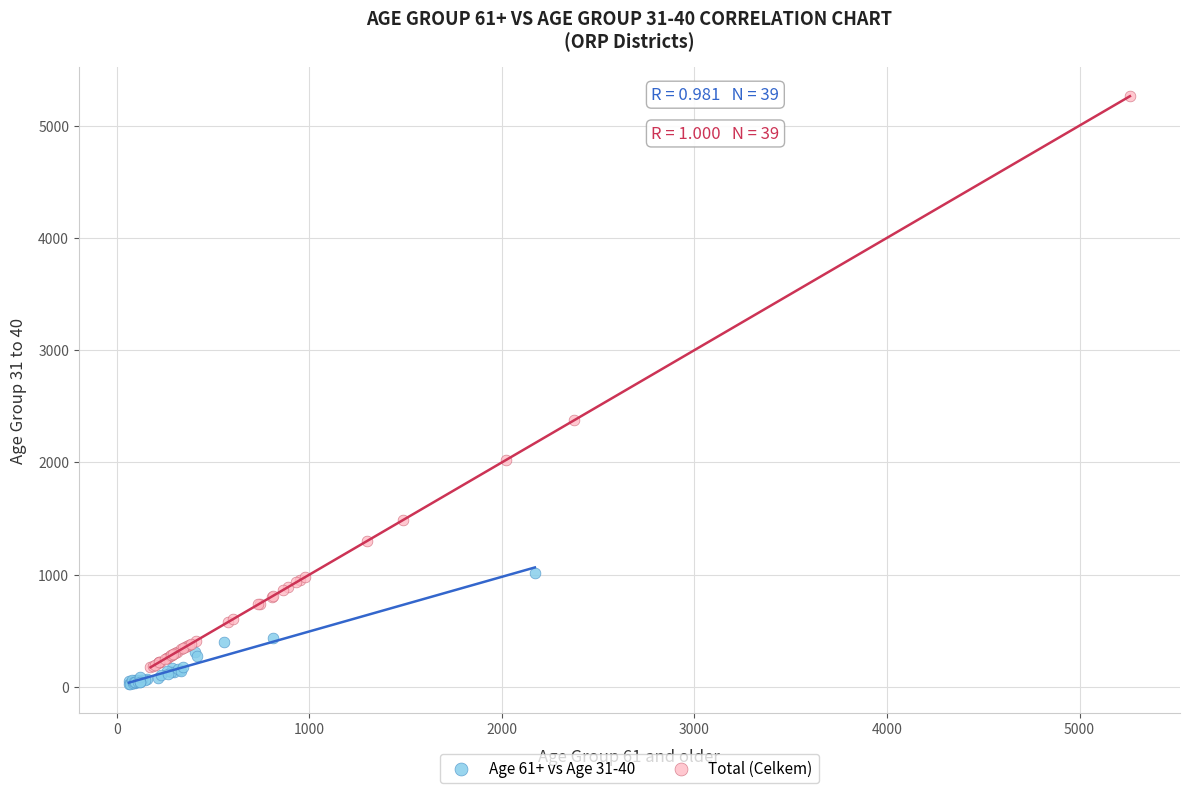

Which series has the largest Y range (max minus min)?

Total (Celkem)